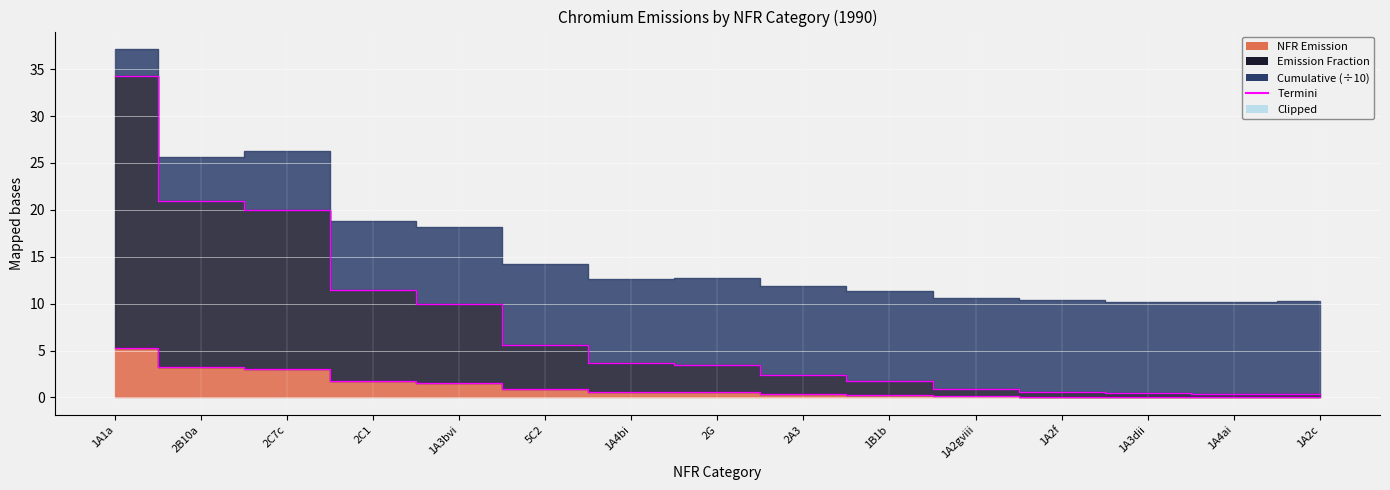

Which category has the highest value in the NFR Emission series?

1A1a